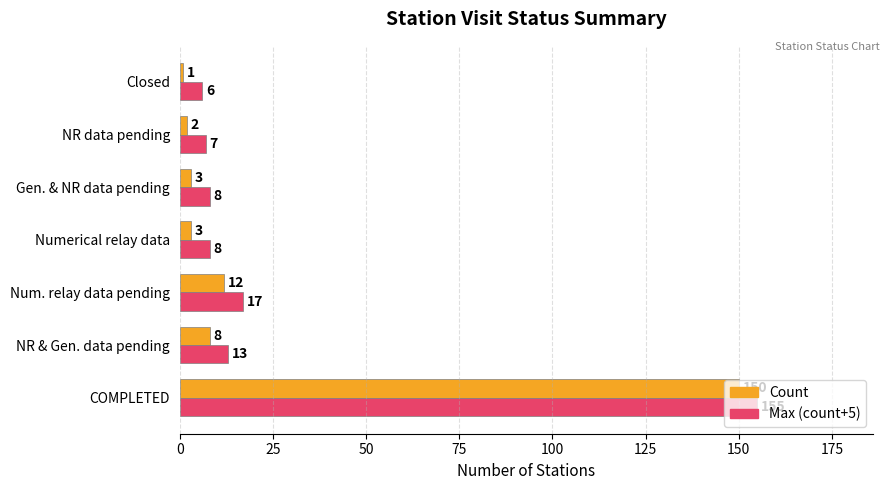

What are all the series names shown in the legend?

Count, Max (count+5)